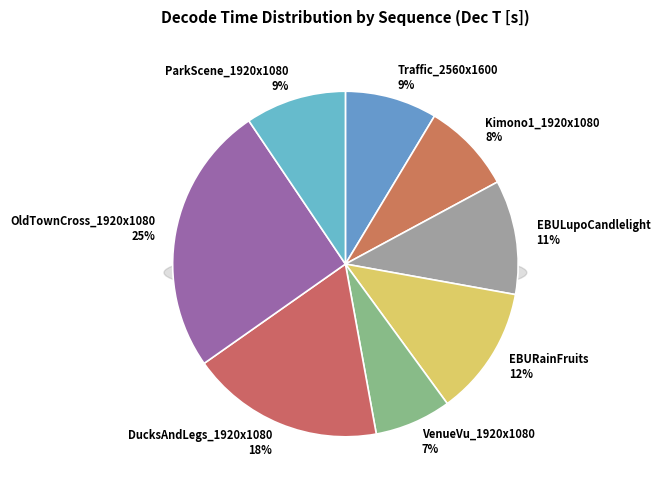

What percentage is the OldTownCross_1920x1080 slice, to the nearest percent?

25%